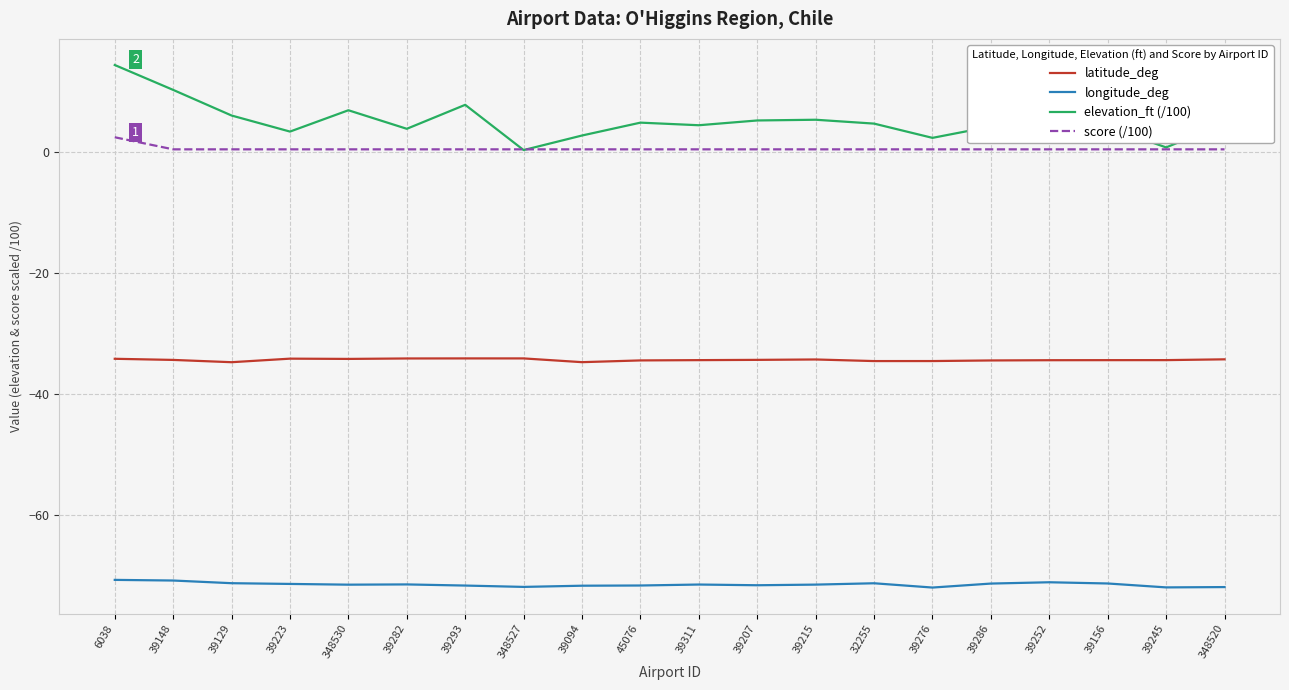

Is the value of score (/100) at 39129 greater than the value of elevation_ft (/100) at 39207?

No